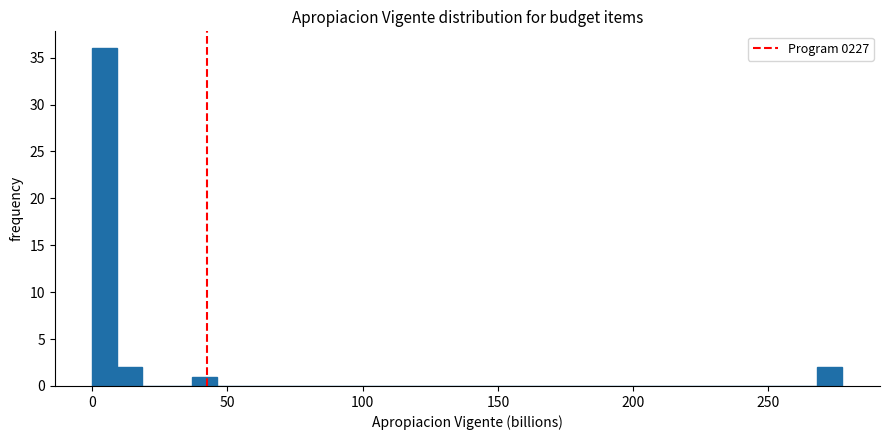

Read against the x-axis, roughly where is the centre of the tallest bar?

5